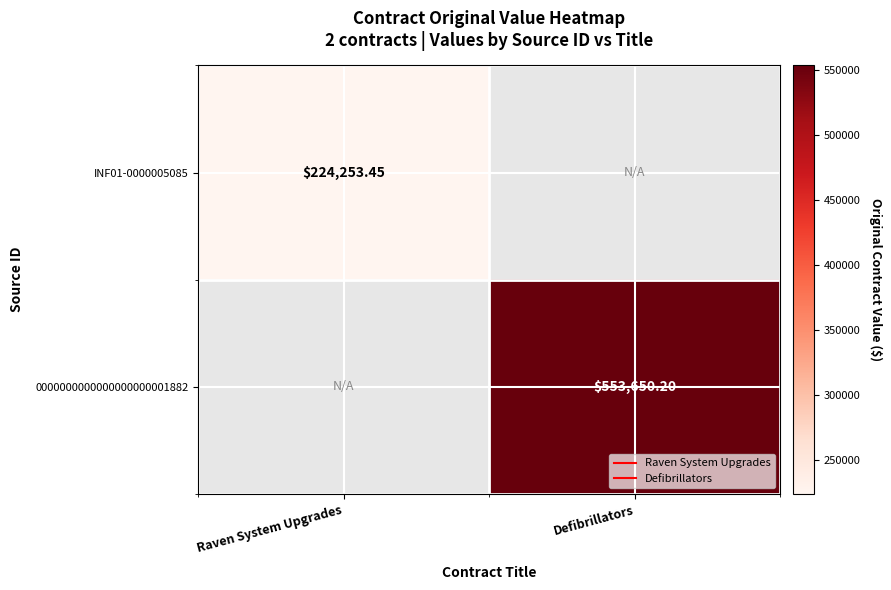

Count the number of data series in this chart.

2